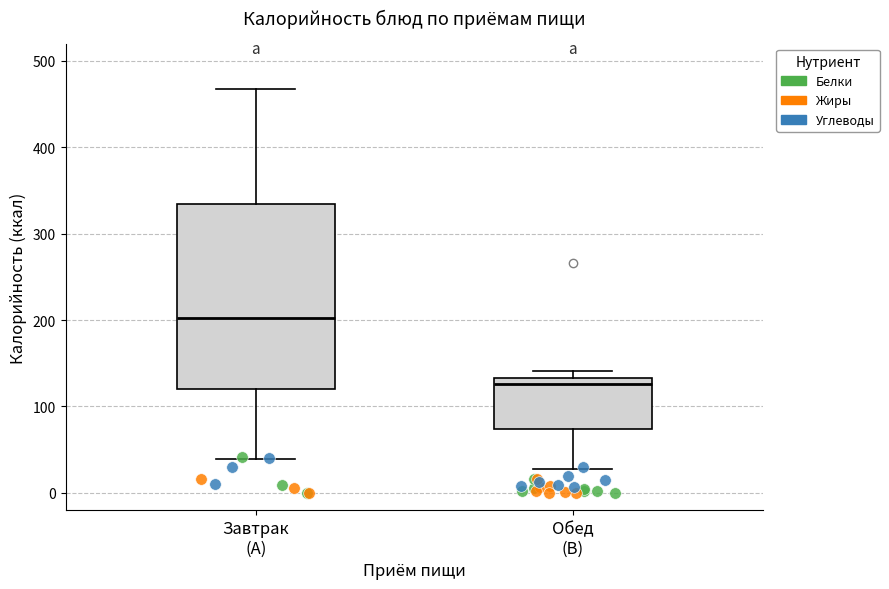

Where does the upper whisker of the box for Завтрак (A) end on the y-axis? The values are not printed on the chart, so give them approximately, as read against the axis.

470